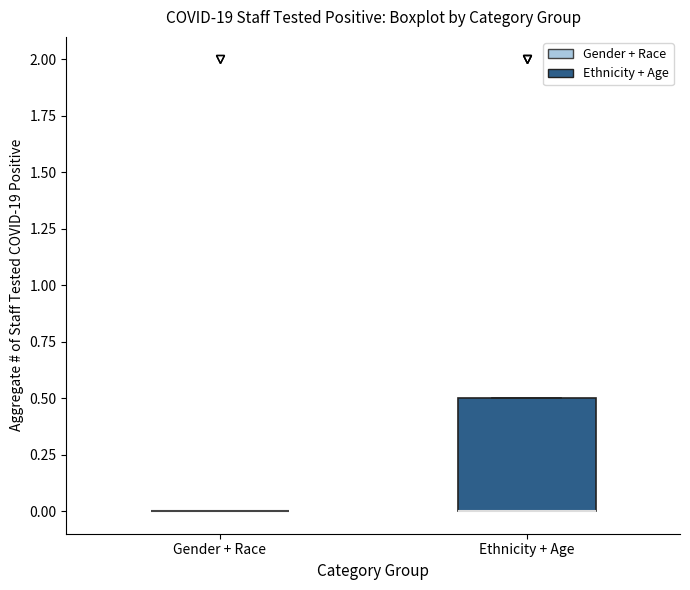

Reading left to right, read every box against the y-axis: the position of its median line, the range the box covers, and the ends of its whiskers. The values are not printed on the chart, so give them approximately, as read against the axis.

Gender + Race: box collapsed to a line at 0.0, whiskers 0.0 to 0.0
Ethnicity + Age: median 0.0 (drawn on the box's lower edge), box 0.0 to 0.5, whiskers 0.0 to 0.5